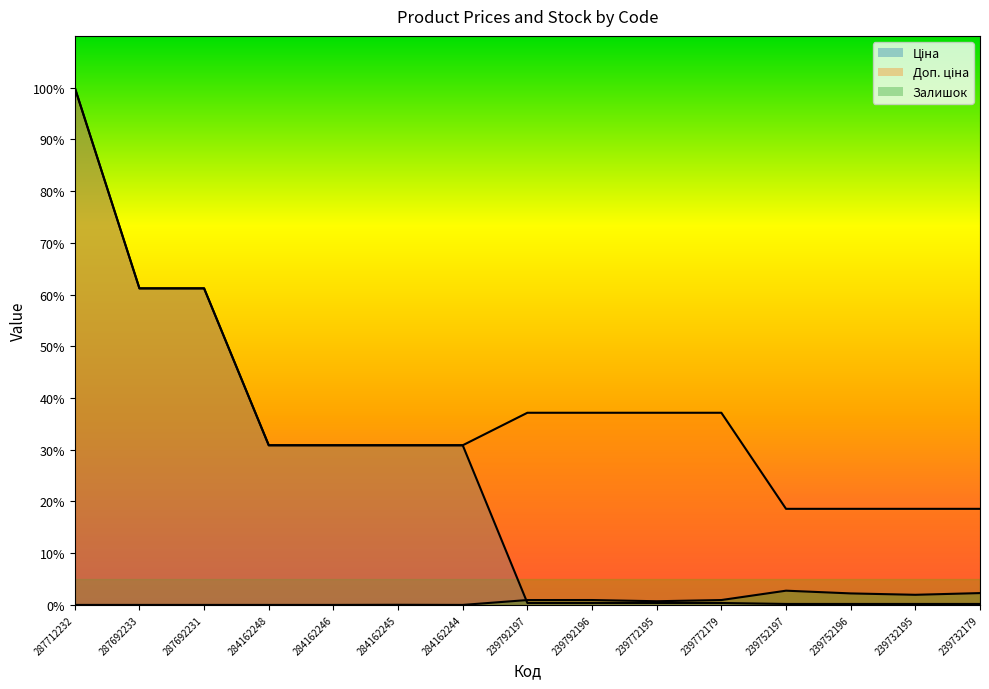

Which series has the largest total across all categories?

Доп. ціна